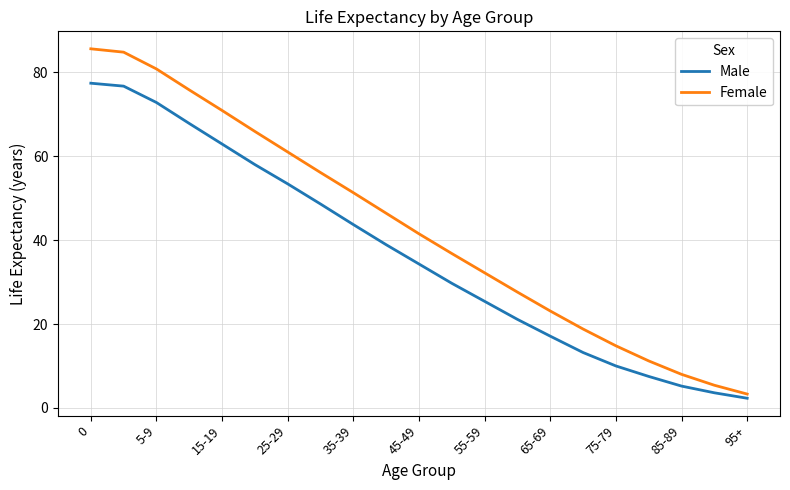

What is the difference between the second highest and second lowest values in the Female series?

79.4